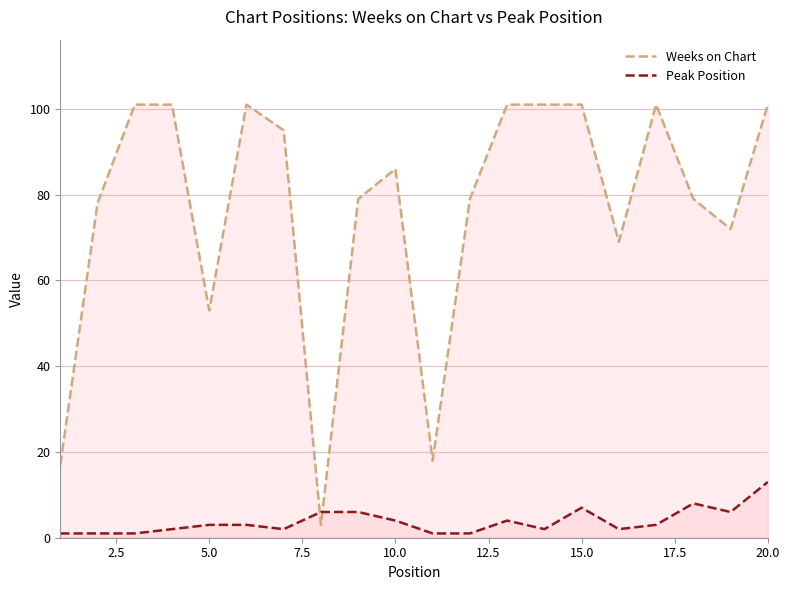

How many data points in Peak Position are above 3?

8